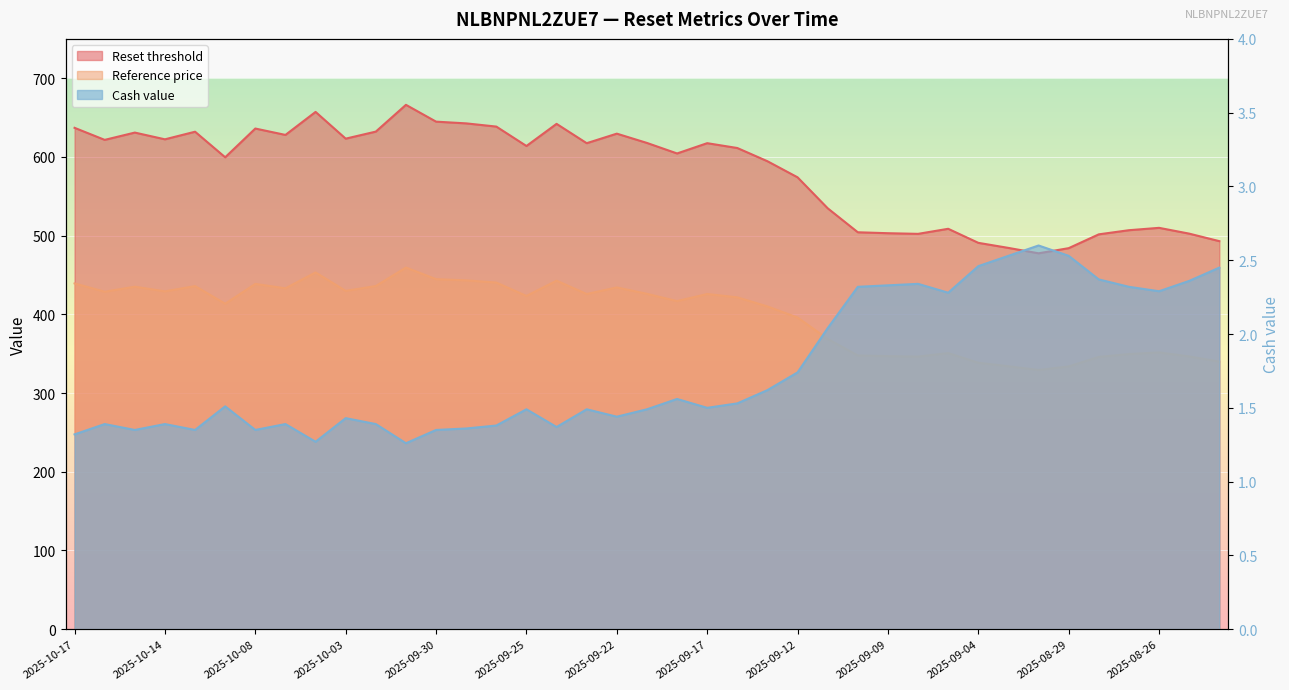

What is the difference between the Cash value values at 2025-09-09 and 2025-10-14?

0.9